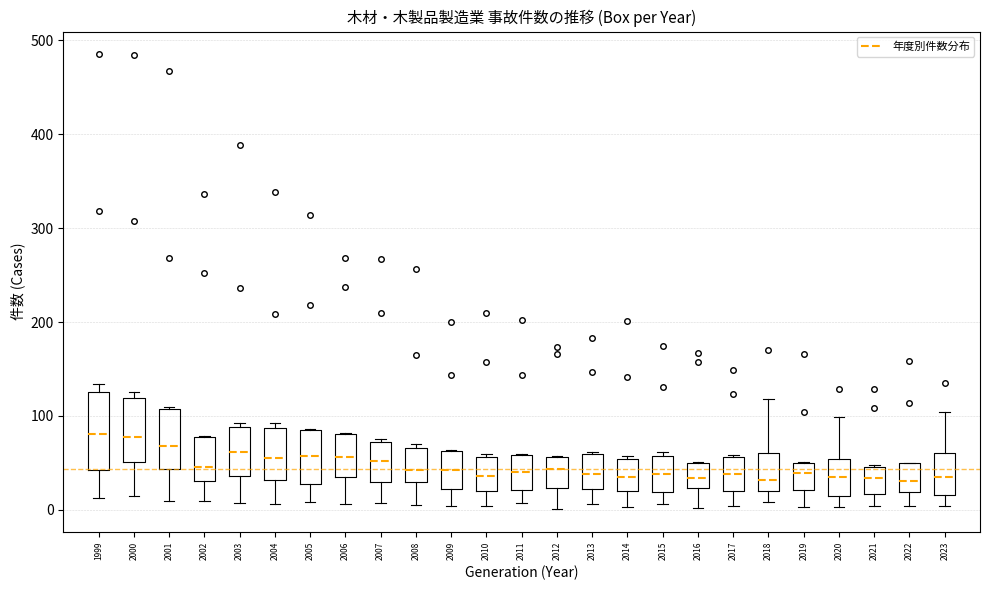

Reading left to right, read every box against the y-axis: the position of its median line, the range the box covers, and the ends of its whiskers. The values are not printed on the chart, so give them approximately, as read against the axis.

1999: median 80, box 40 to 130, whiskers 10 to 130 (just above the box's upper edge)
2000: median 80, box 50 to 120, whiskers 20 to 130
2001: median 70, box 40 to 110, whiskers 10 to 110
2002: median 50, box 30 to 80, whiskers 10 to 80
2003: median 60, box 40 to 90, whiskers 10 to 90 (just above the box's upper edge)
2004: median 60, box 30 to 90, whiskers 10 to 90 (just above the box's upper edge)
2005: median 60, box 30 to 90, whiskers 10 to 90
2006: median 60, box 40 to 80, whiskers 10 to 80
2007: median 50, box 30 to 70, whiskers 10 to 80
2008: median 40, box 30 to 70, whiskers 10 to 70 (just above the box's upper edge)
2009: median 40, box 20 to 60, whiskers 0 to 60
2010: median 40, box 20 to 60, whiskers 0 to 60
2011: median 40, box 20 to 60, whiskers 10 to 60
2012: median 40, box 20 to 60, whiskers 0 to 60
2013: median 40, box 20 to 60, whiskers 10 to 60
2014: median 40, box 20 to 50, whiskers 0 to 60
2015: median 40, box 20 to 60, whiskers 10 to 60 (just above the box's upper edge)
2016: median 30, box 20 to 50, whiskers 0 to 50
2017: median 40, box 20 to 60, whiskers 0 to 60
2018: median 30, box 20 to 60, whiskers 10 to 120
2019: median 40, box 20 to 50, whiskers 0 to 50
2020: median 40, box 20 to 50, whiskers 0 to 100
2021: median 30, box 20 to 50, whiskers 0 to 50
2022: median 30, box 20 to 50, whiskers 0 to 50
2023: median 40, box 20 to 60, whiskers 0 to 100